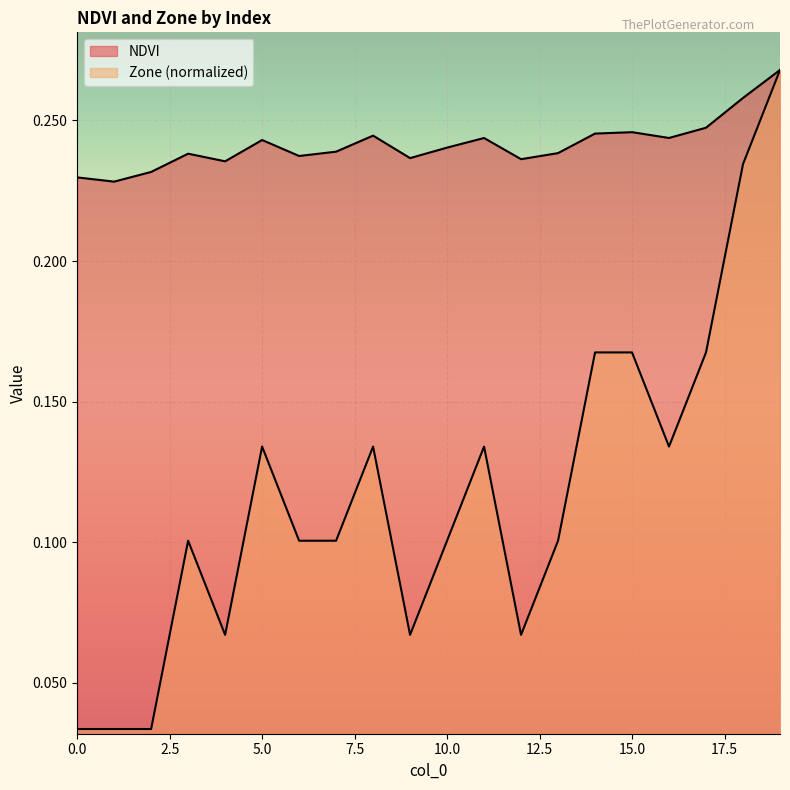

Which category has the highest value across all series?

19